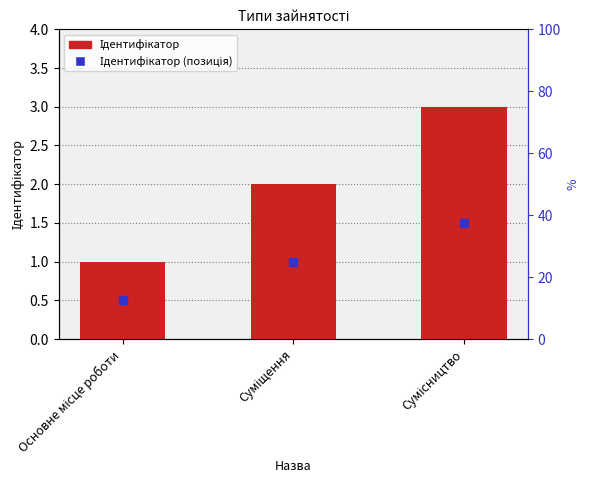

Reading left to right, what are all the values shown in this chart?

1	2	3